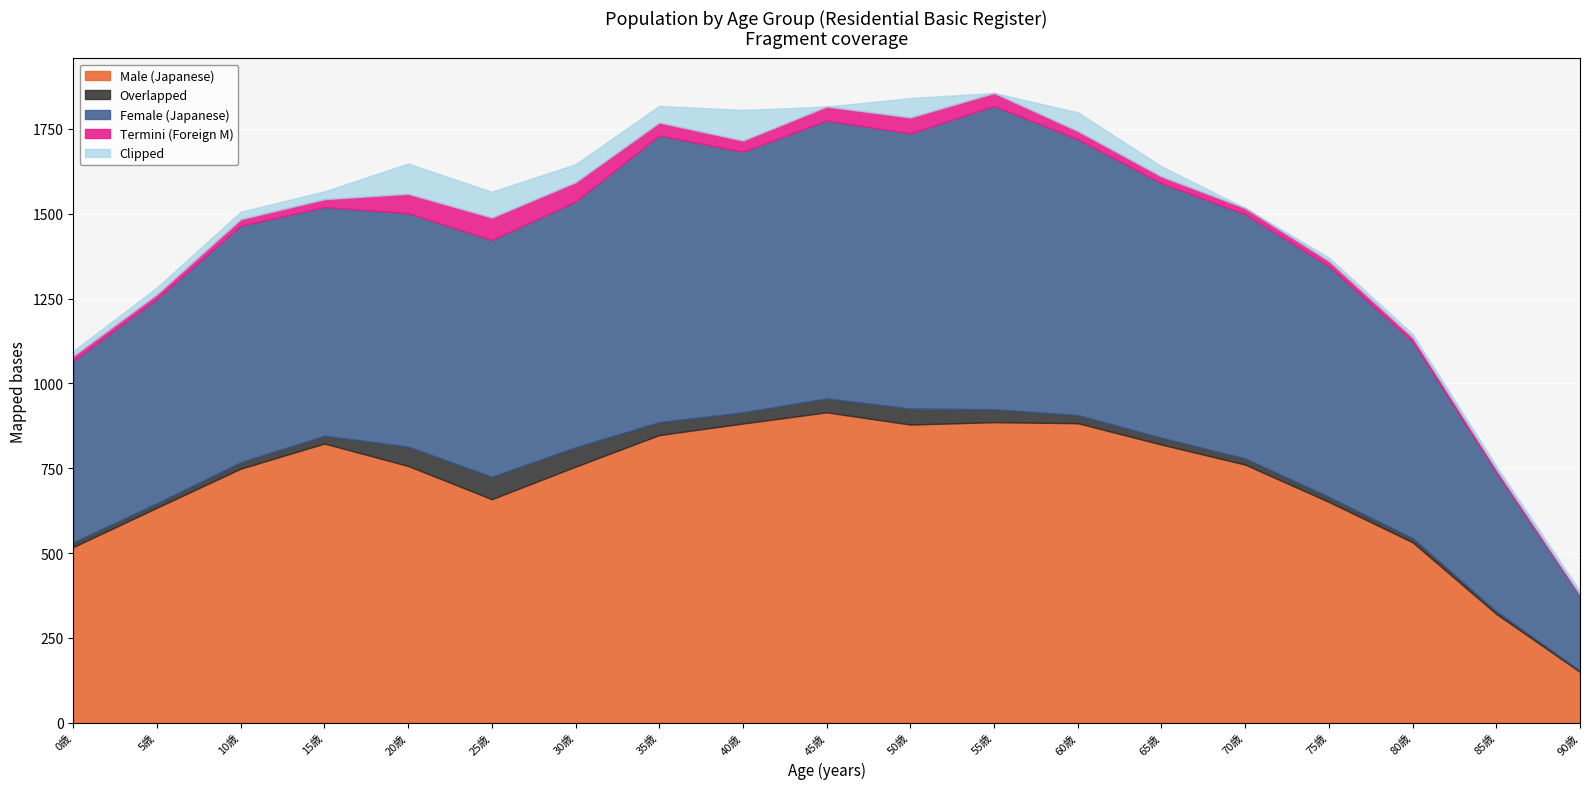

Count the number of data series in this chart.

5